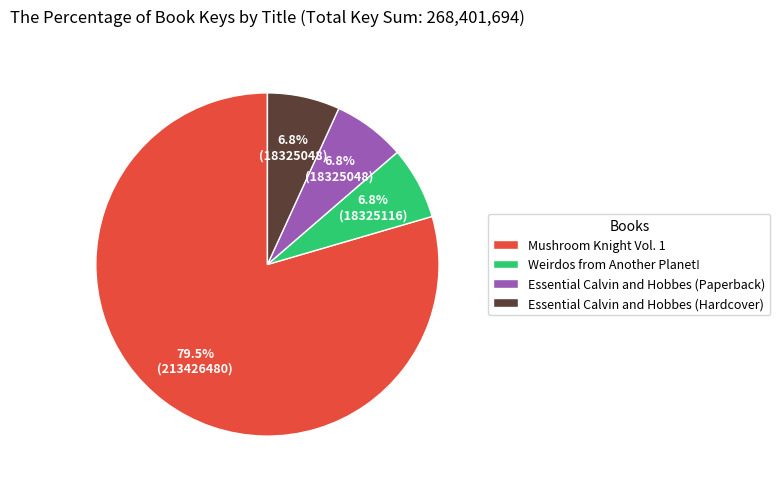

Is it true that Essential Calvin and Hobbes (Paperback) is 7% of the pie?

True